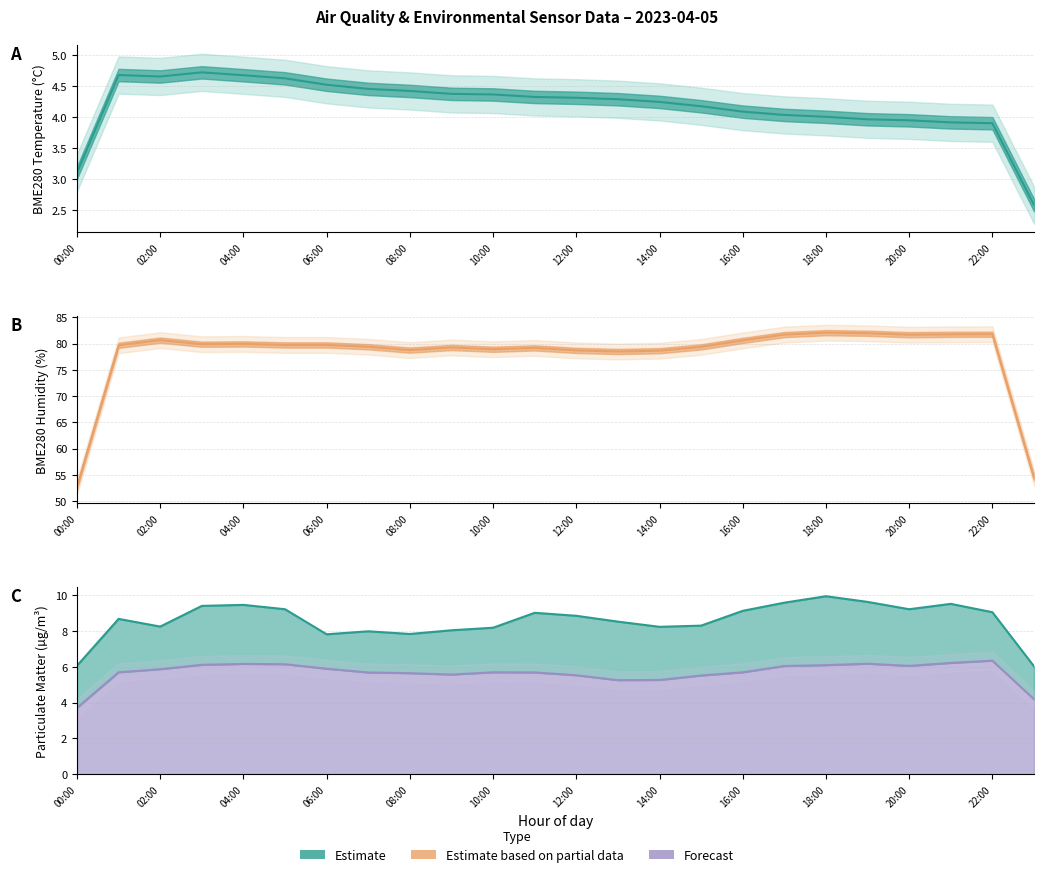

Which category has the lowest value across all series?

23:00